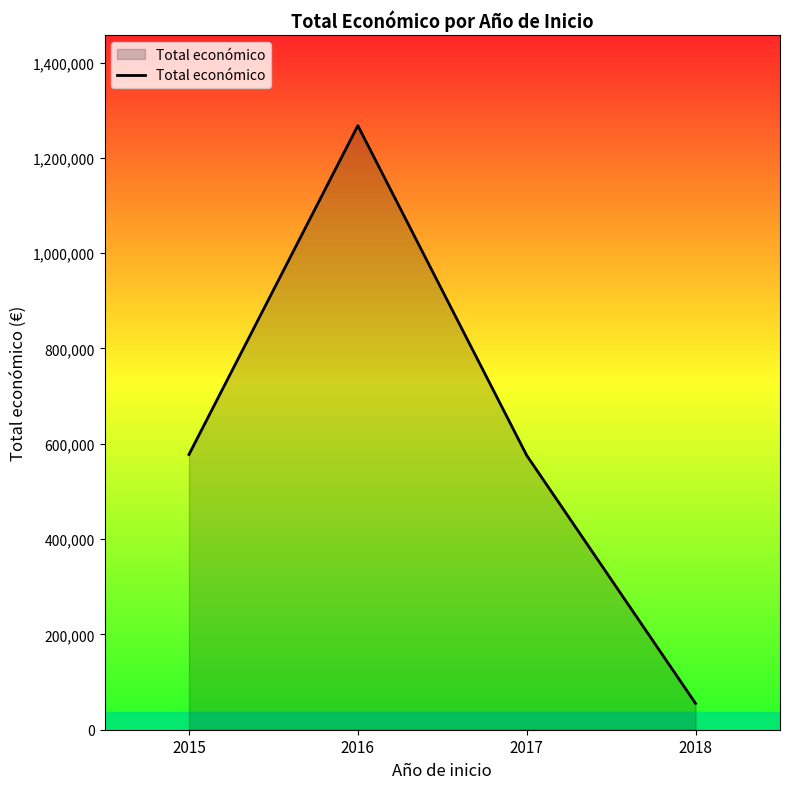

Which has a higher value, 2017 or 2016?

2016